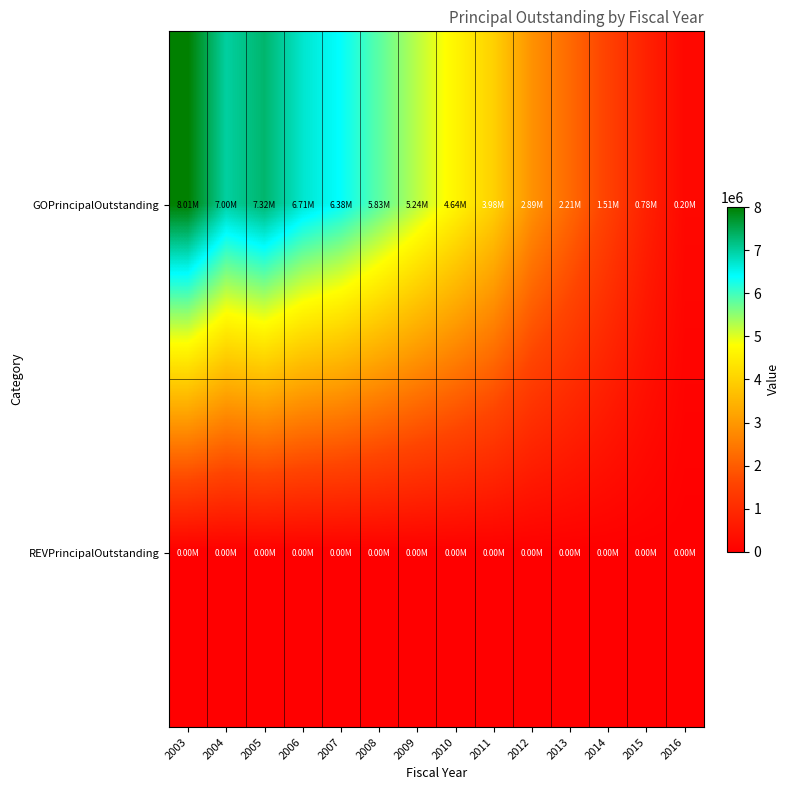

How many series are shown in this chart?

2